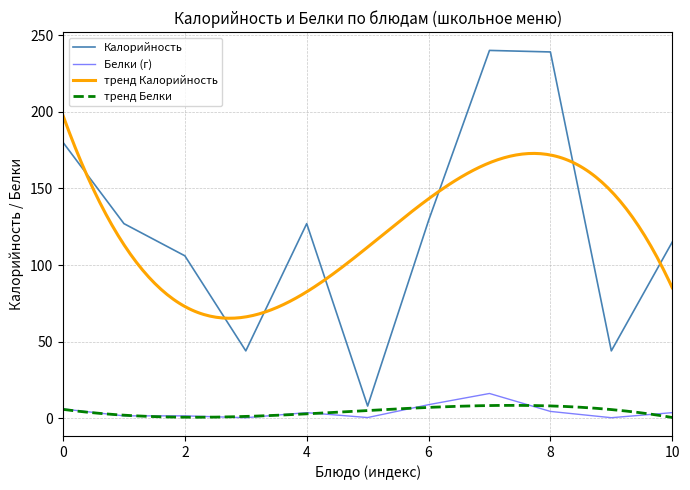

True or false: Калорийность and Белки (г) cross at least once.

False